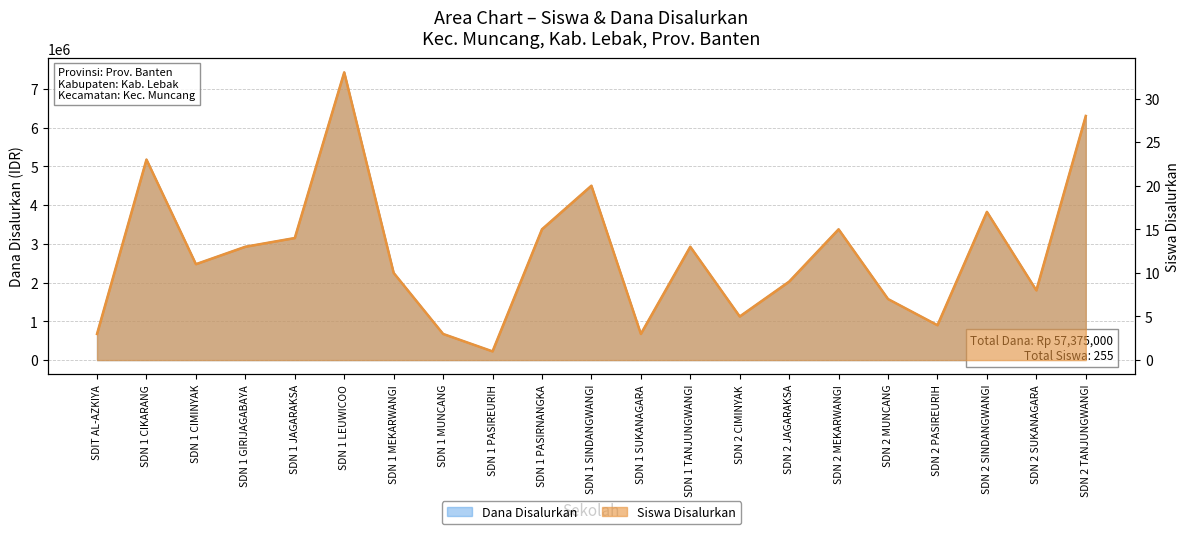

What is the sum of all Dana Disalurkan values?

57375000